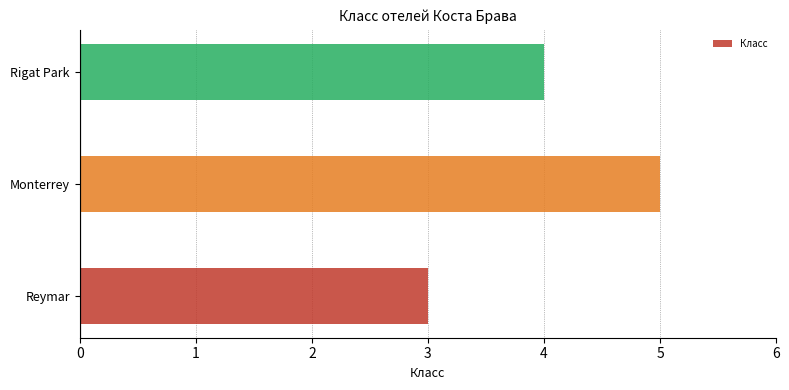

Which has a higher value, Monterrey or Rigat Park?

Monterrey